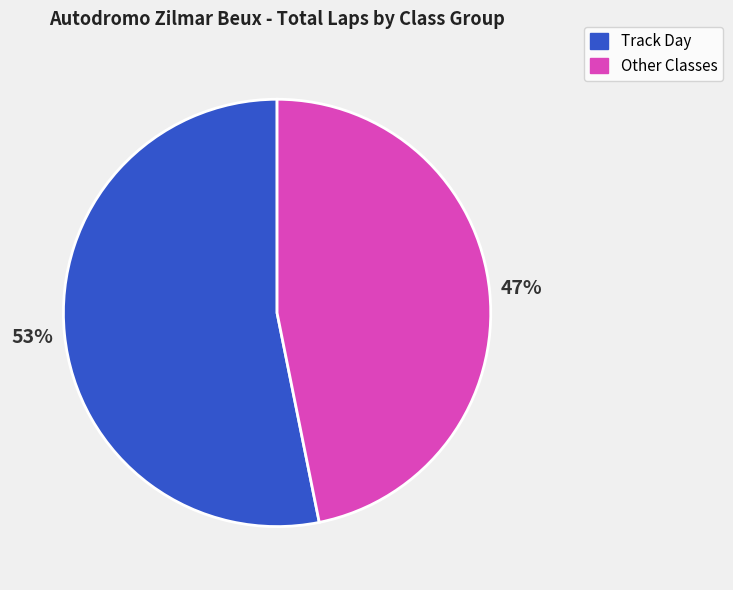

Does any single category account for the majority?

Yes